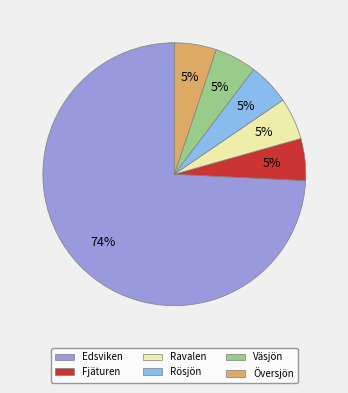

Which slice represents more than half of the pie?

Edsviken